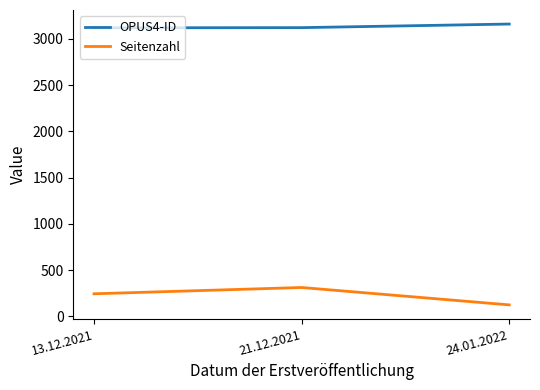

What is the difference between the maximum and minimum values in the Seitenzahl series?

188